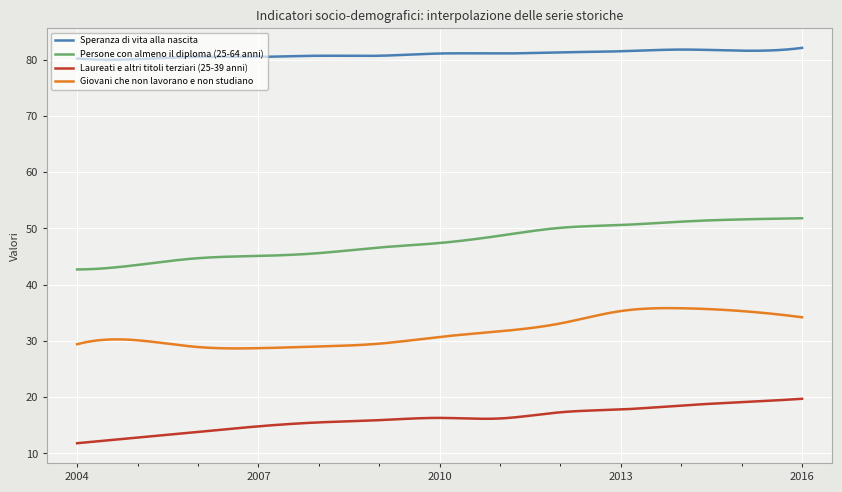

Rank the series by their maximum value, from lowest to highest.

Laureati e altri titoli terziari (25-39 anni), Giovani che non lavorano e non studiano, Persone con almeno il diploma (25-64 anni), Speranza di vita alla nascita